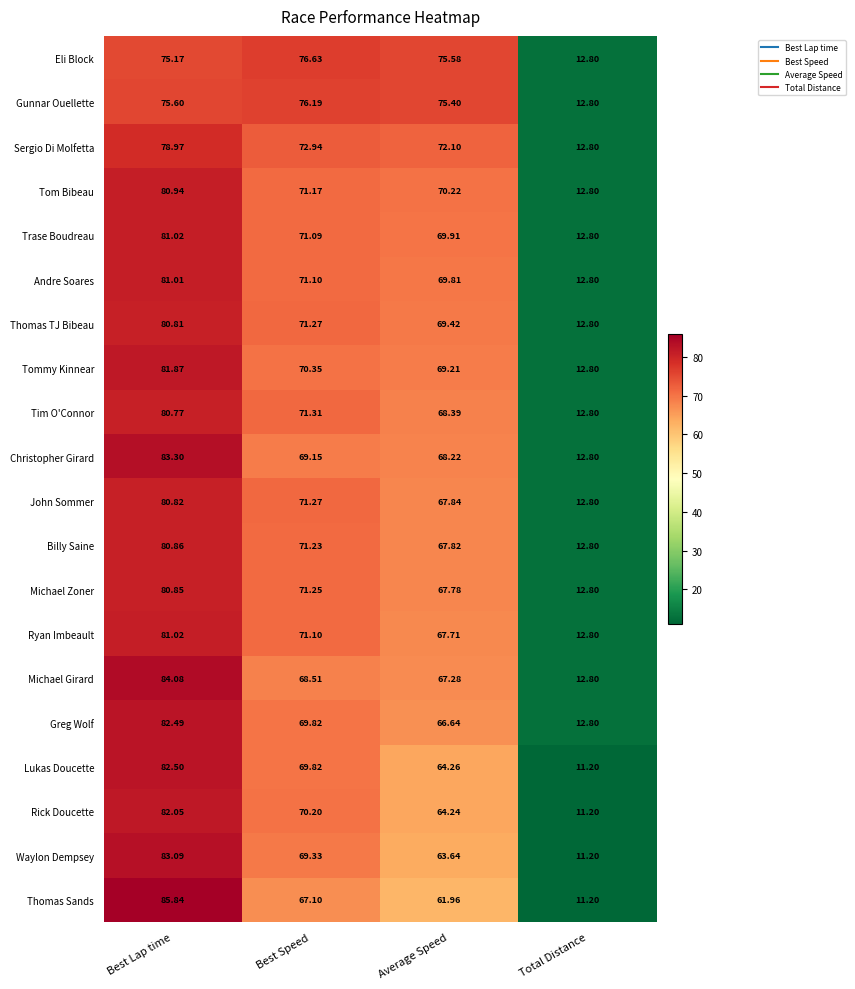

Rank the categories by Thomas Sands value from highest to lowest.

Best Lap time, Best Speed, Average Speed, Total Distance